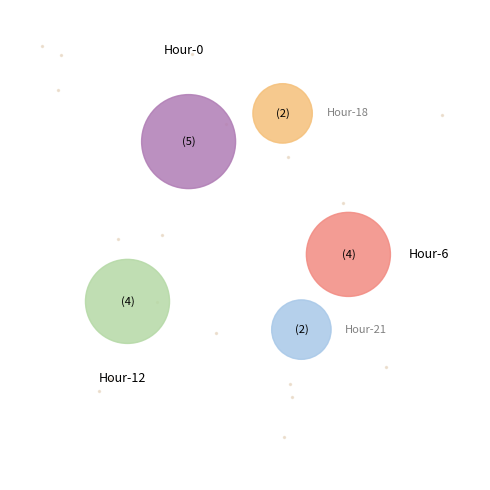

How many segments does this pie chart have?

5